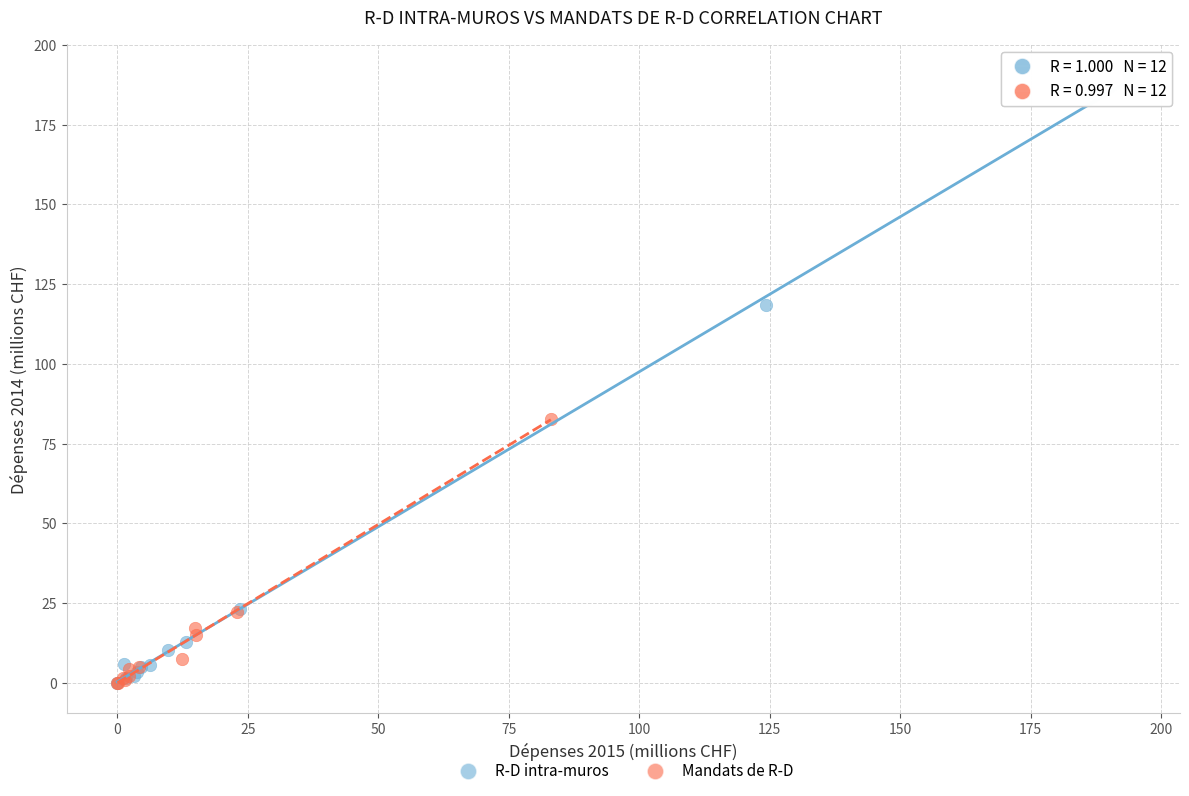

Which series has the largest Y range (max minus min)?

R-D intra-muros